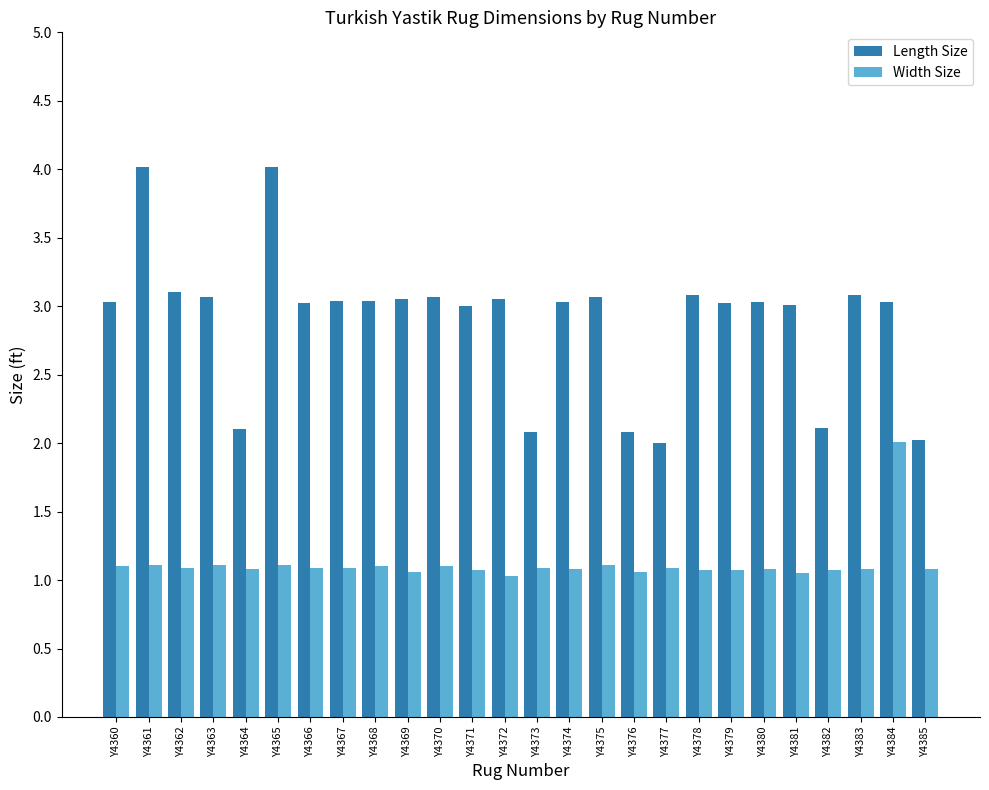

What are all the series names shown in the legend?

Length Size, Width Size